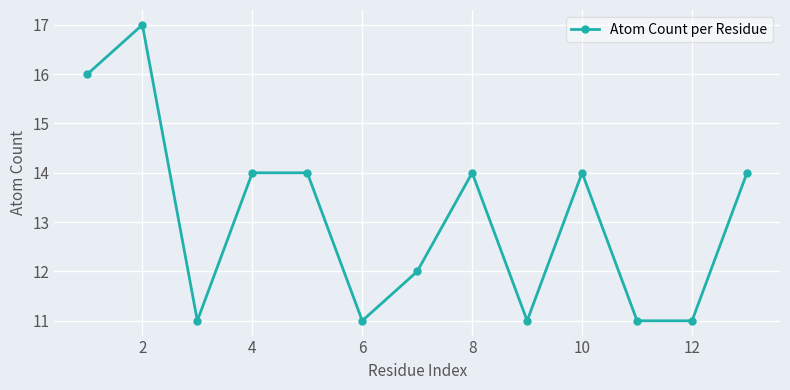

True or false: there are more than 1 points higher than both neighbors.

True